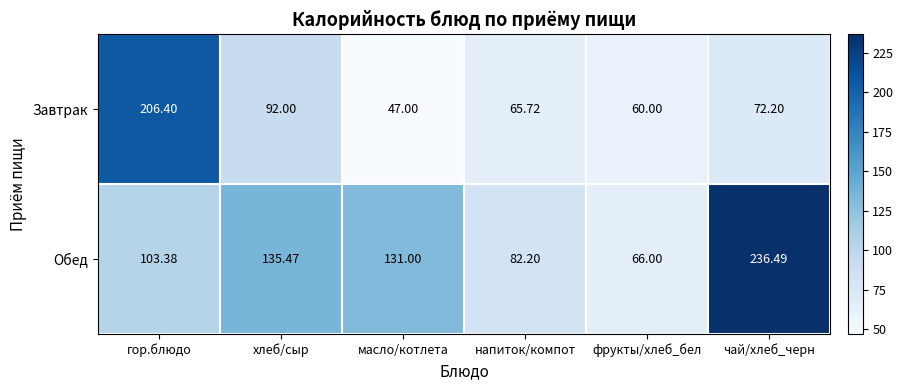

Which series changed the most between хлеб/сыр and чай/хлеб_черн?

Обед